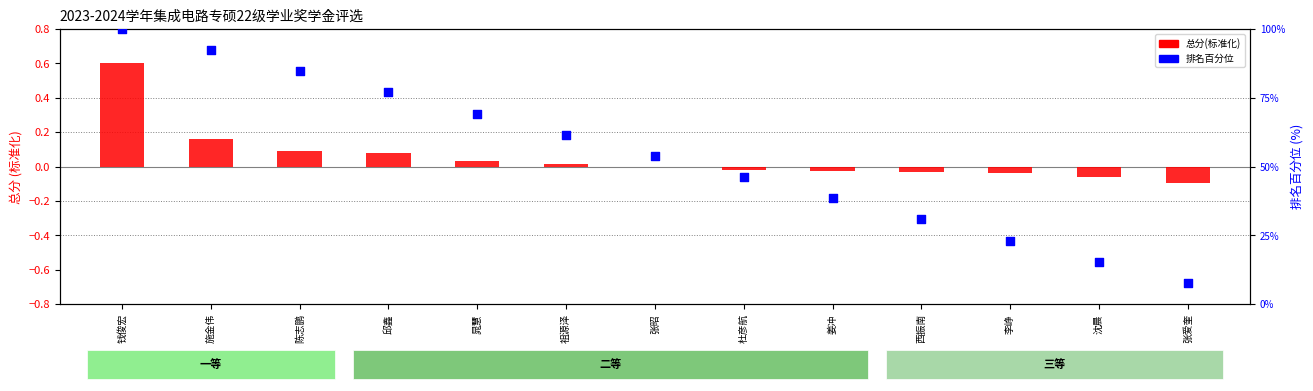

What are all the series names shown in the legend?

总分(标准化), 排名百分位